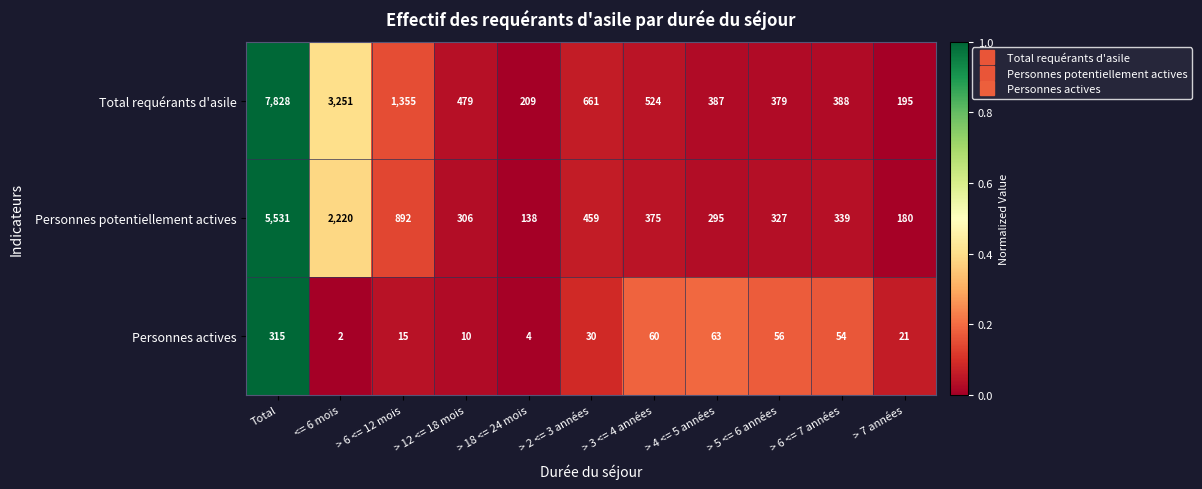

List the series in order of their overall mean, lowest first.

Personnes actives, Personnes potentiellement actives, Total requérants d'asile